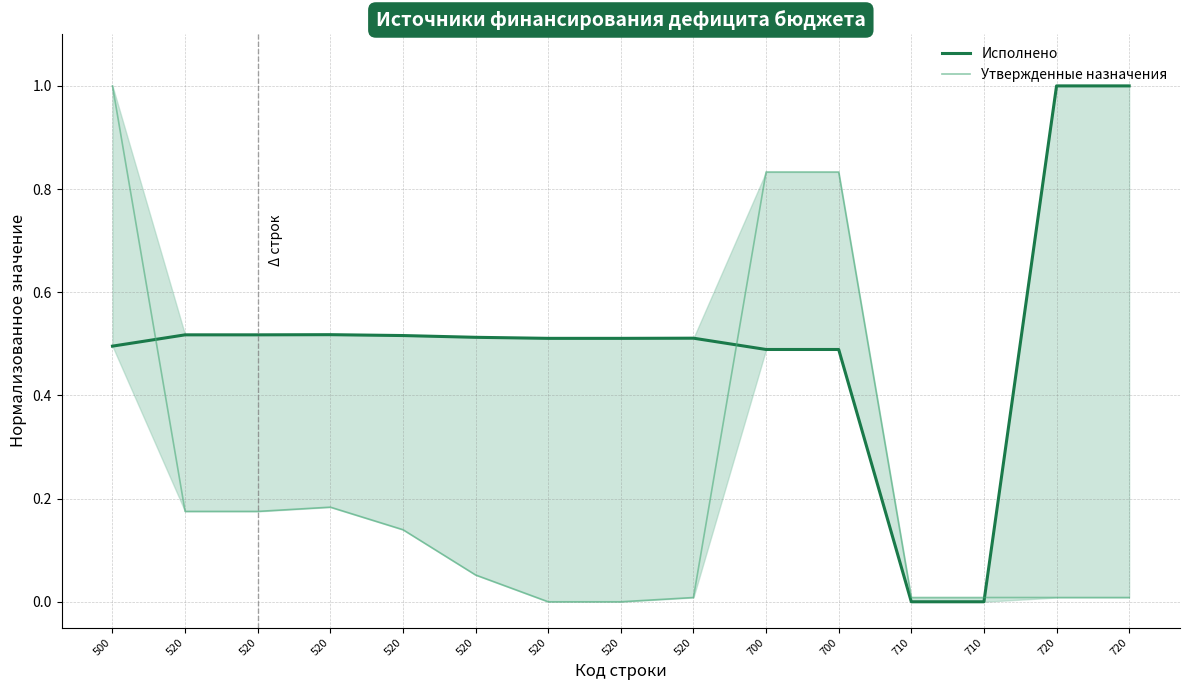

How many times do Утвержденные назначения and Исполнено cross each other?

3